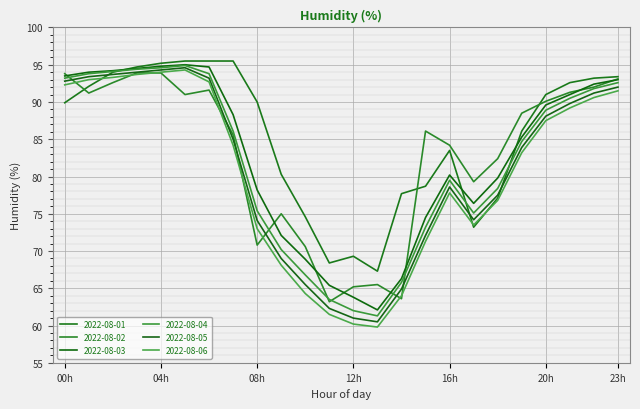

Does the chart display data point markers on the line(s)?

No